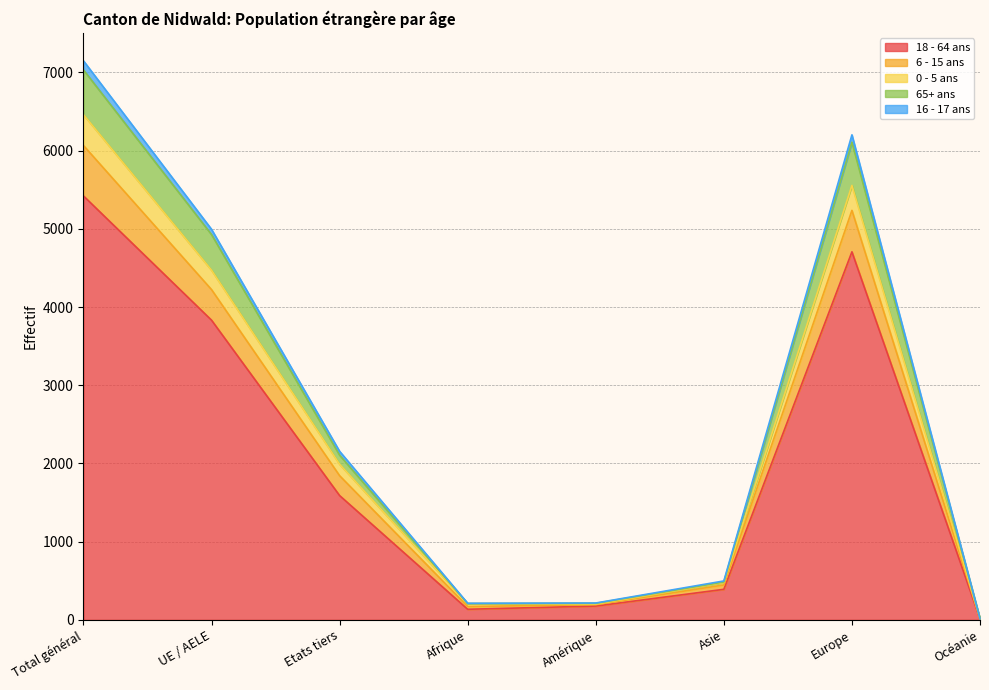

How many interior local valleys does the 6 - 15 ans series have?

1